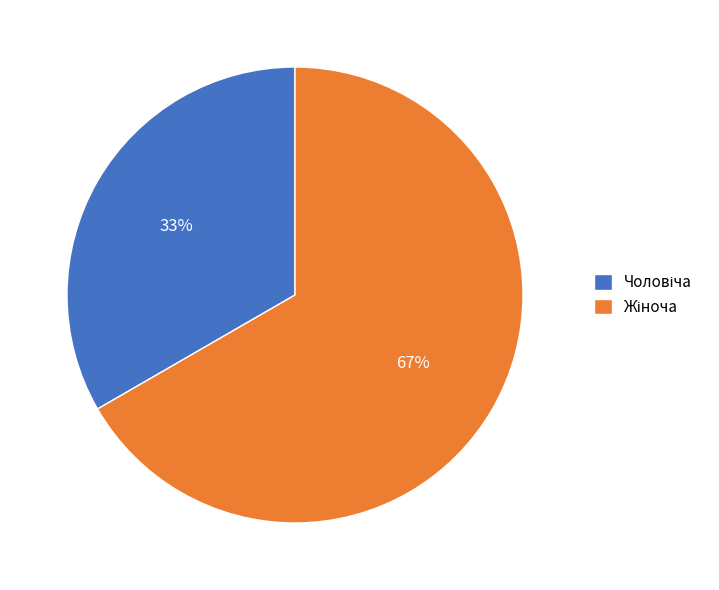

To the nearest percent, what is the average slice percentage?

50%